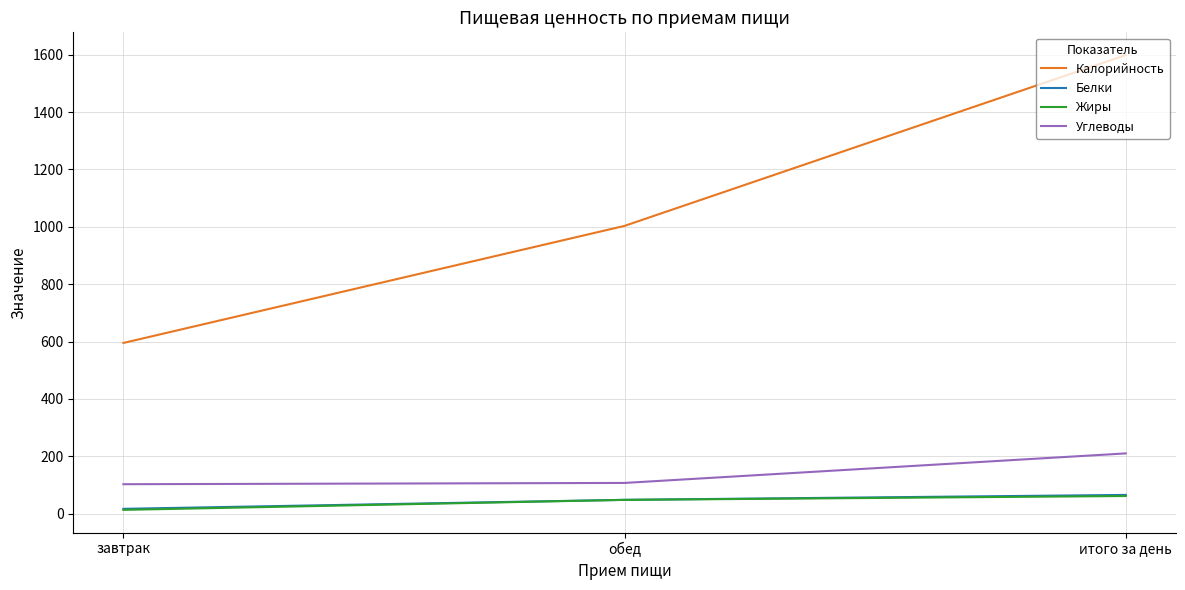

What are all the series names shown in the legend?

Калорийность, Белки, Жиры, Углеводы